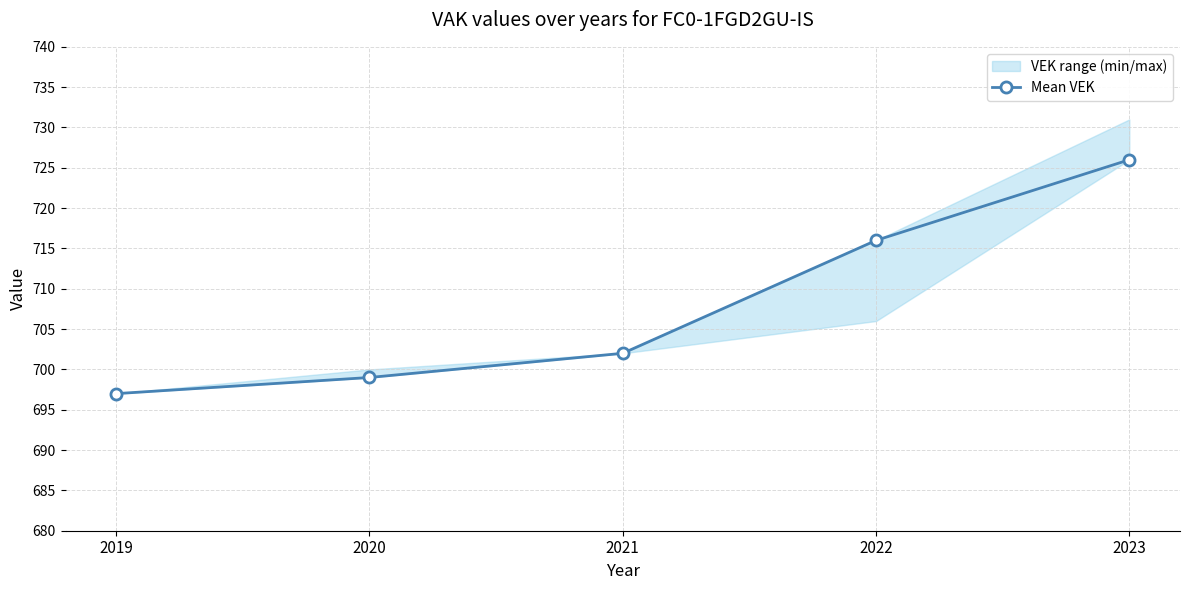

What is the sum of all values?

3540